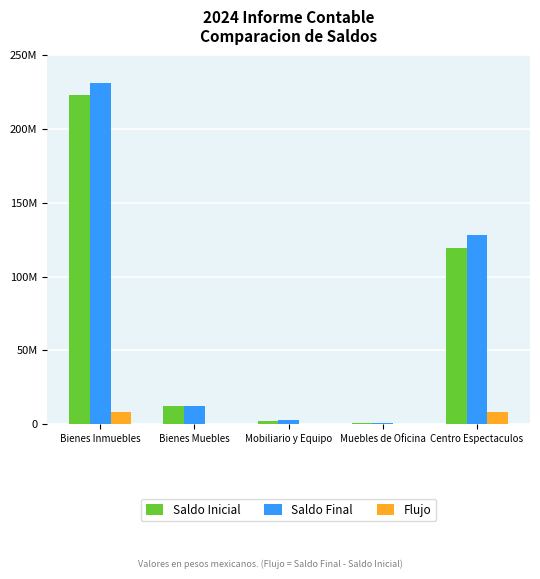

What are all the series names shown in the legend?

Saldo Inicial, Saldo Final, Flujo